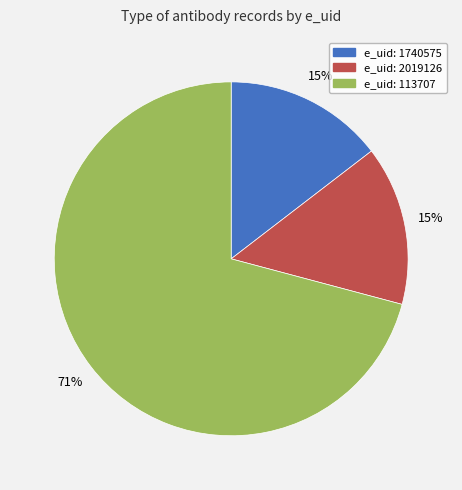

How many slices are in this pie chart?

3